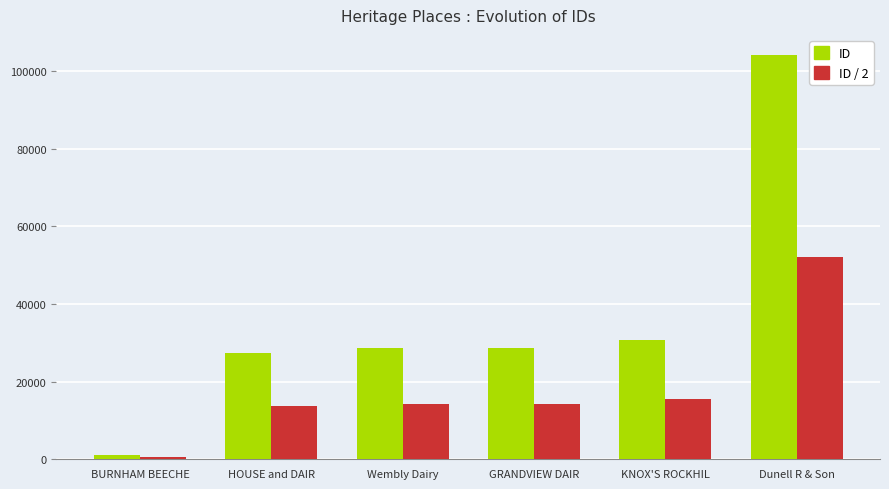

What is the approximate value of ID at BURNHAM BEECHE?

1013